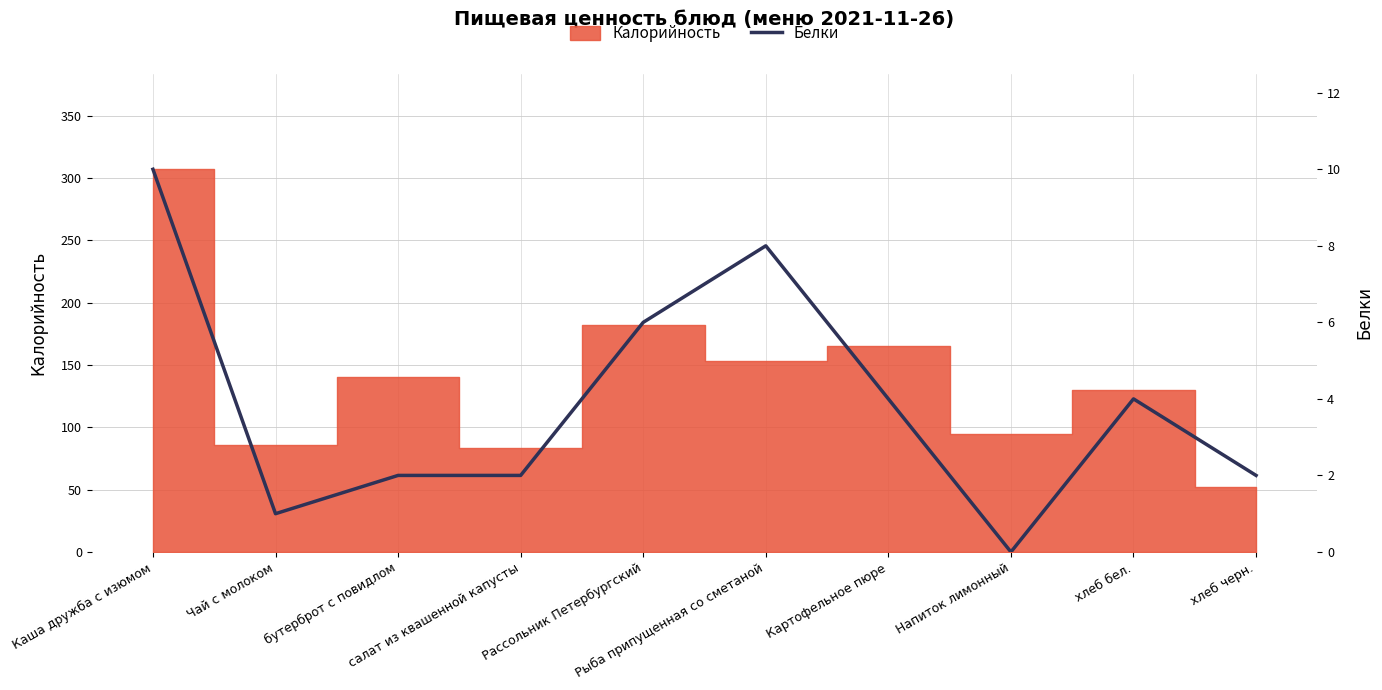

List the labels in order of value, smallest first.

Напиток лимонный, Чай с молоком, бутерброт с повидлом, салат из квашенной капусты, хлеб черн., Картофельное пюре, хлеб бел., Рассольник Петербургский, Рыба припущенная со сметаной, Каша дружба с изюмом